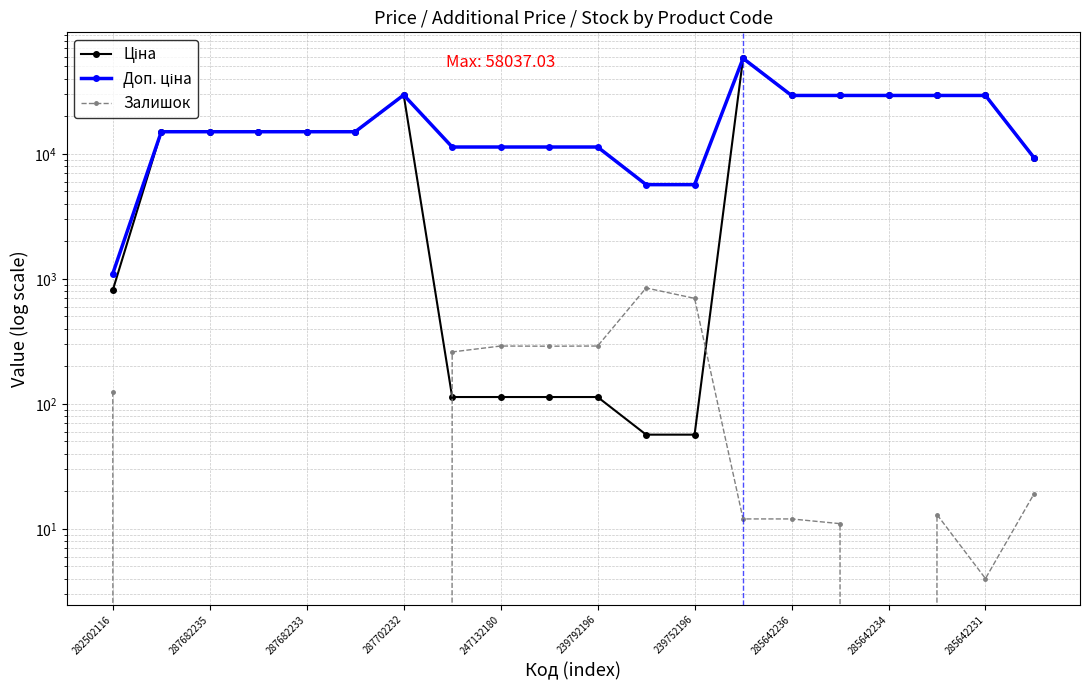

At which label does Залишок first exceed 12?

282502116